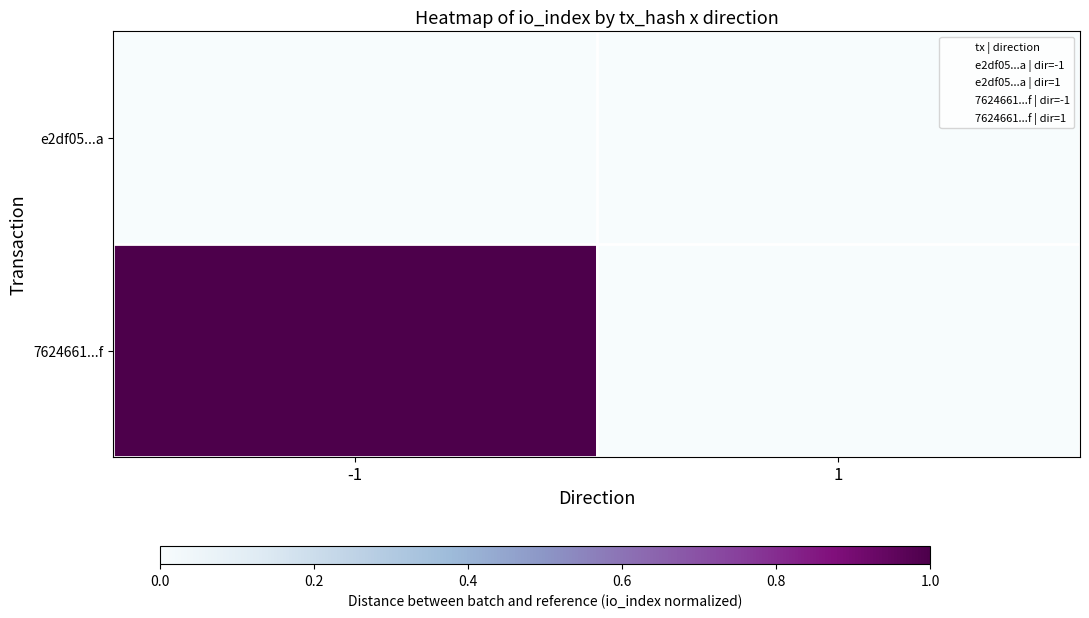

Which category has the highest value across all series?

-1